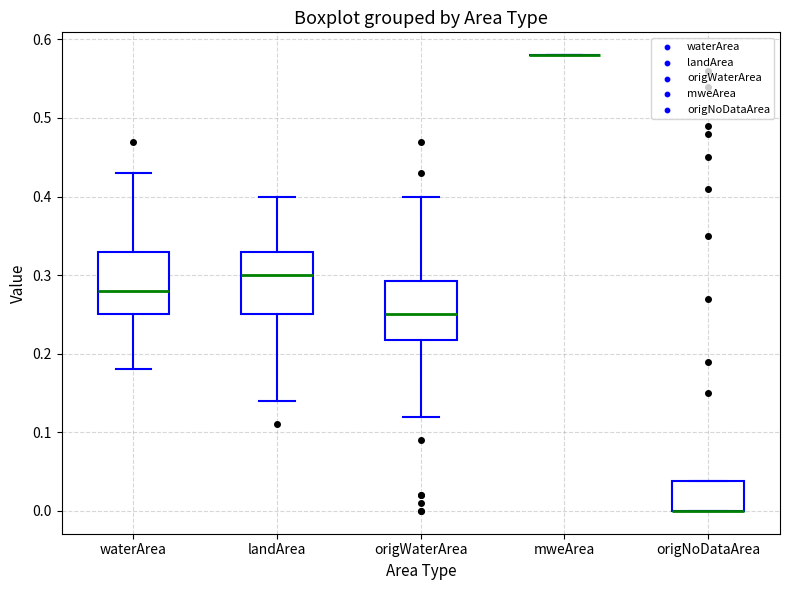

Reading left to right, transcribe this box plot: for each box, give where its median line is, the range the box spans, and where its two whiskers end, as read against the y-axis. The values are not printed on the chart, so give them approximately, as read against the axis.

waterArea: median 0.28, box 0.25 to 0.33, whiskers 0.18 to 0.43
landArea: median 0.30, box 0.25 to 0.33, whiskers 0.14 to 0.40
origWaterArea: median 0.25, box 0.22 to 0.29, whiskers 0.12 to 0.40
mweArea: box collapsed to a line at 0.58, whiskers 0.58 to 0.58
origNoDataArea: median 0.00 (drawn on the box's lower edge), box 0.00 to 0.04, whiskers 0.00 to 0.04